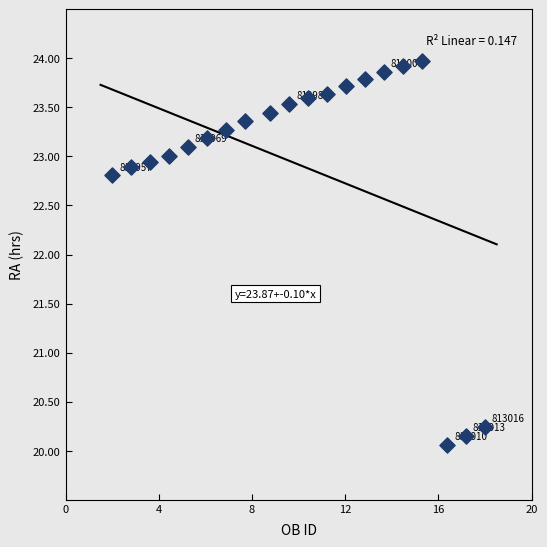

What is the range of X values (max minus min)?

16.0